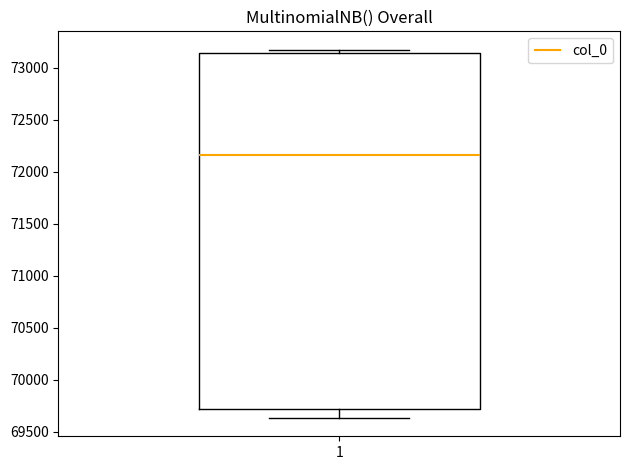

Transcribe this box plot: give where the median line is, the range the box spans, and where the two whiskers end, as read against the y-axis. The values are not printed on the chart, so give them approximately, as read against the axis.

median 72150, box 69700 to 73150, whiskers 69650 to 73150 (just above the box's upper edge)